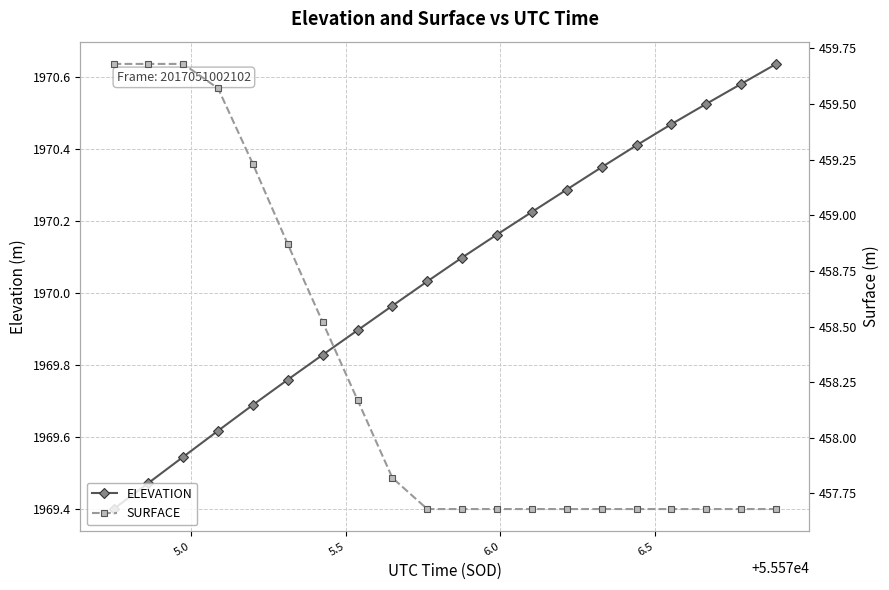

What is the minimum value for ELEVATION?

1969.4